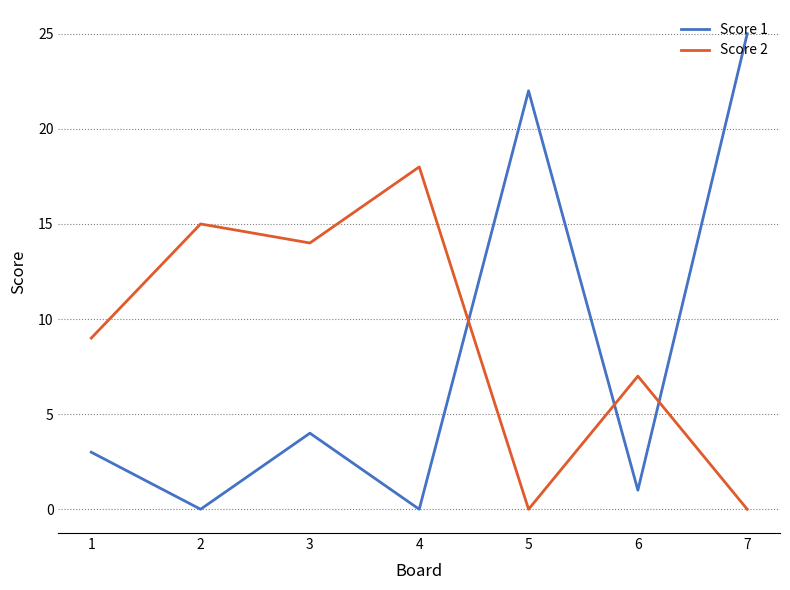

How many lines are shown in the chart?

2